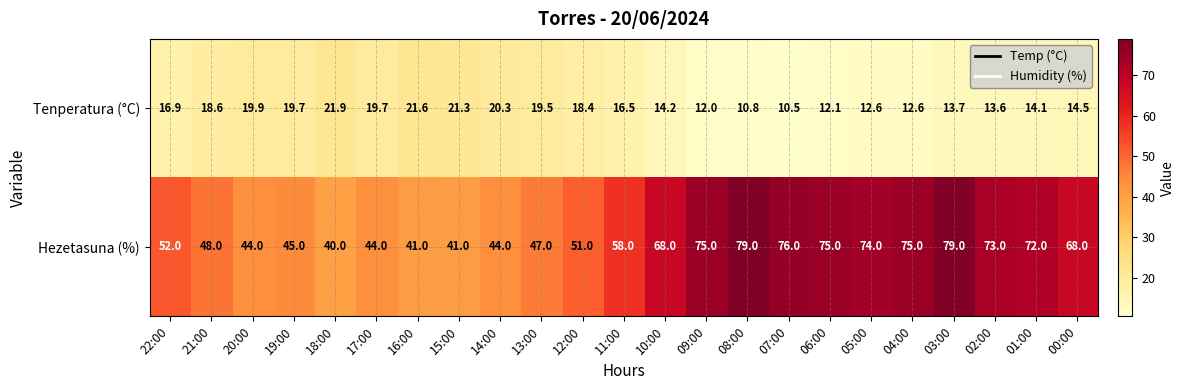

Which series has the largest total across all categories?

Hezetasuna (%)